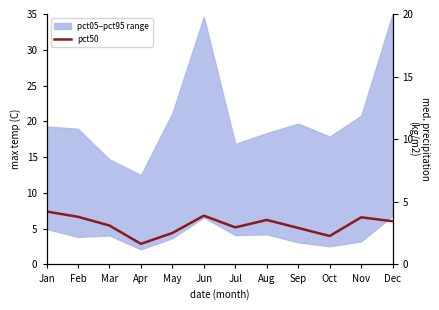

True or false: pct50 (right) has more than 0 points higher than both neighbors.

True